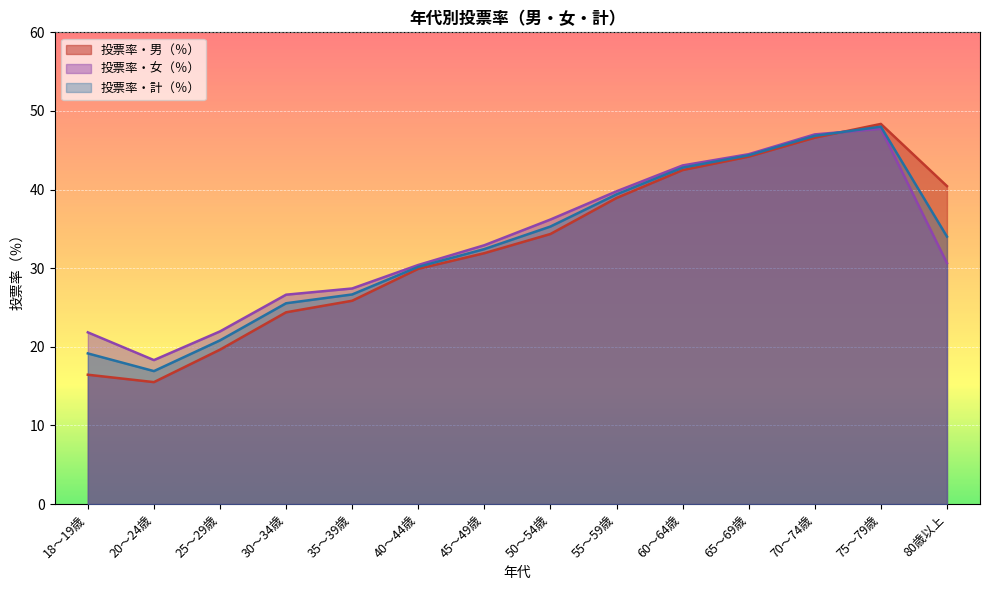

True or false: 投票率・女（％） and 投票率・男（％） cross at least once.

True